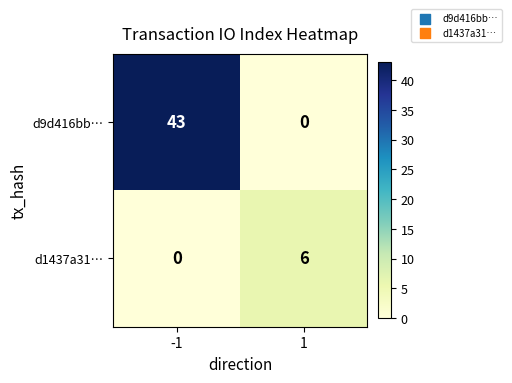

What is the sum of the d1437a31… values at 1 and -1?

6